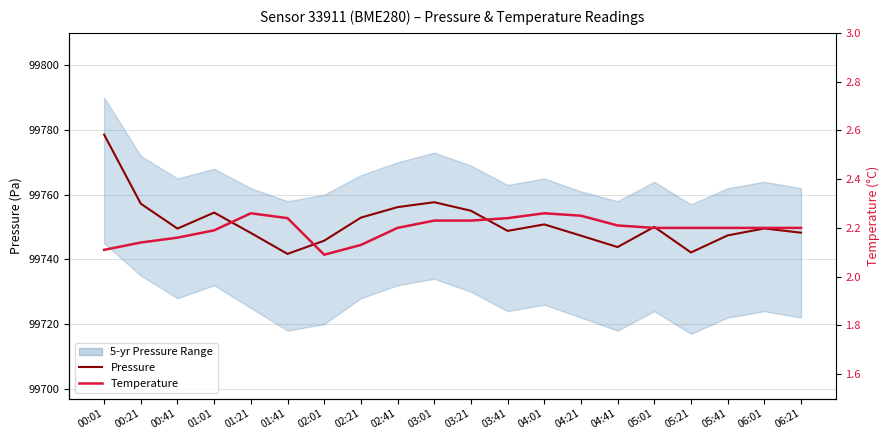

What is the lowest value of the Pressure (Pa) series?

99741.7